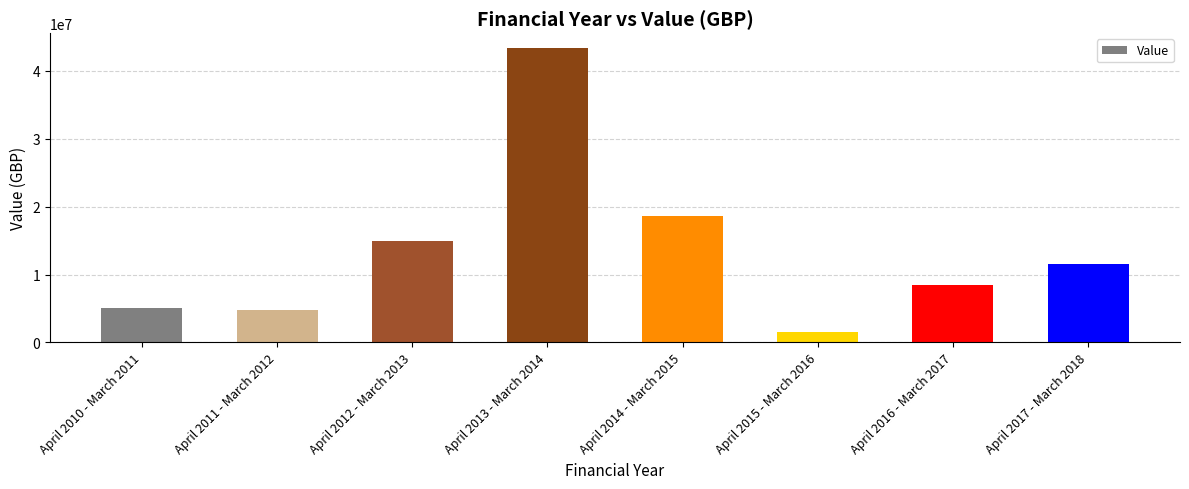

What is the value of the 6th bar from the left?

1500000